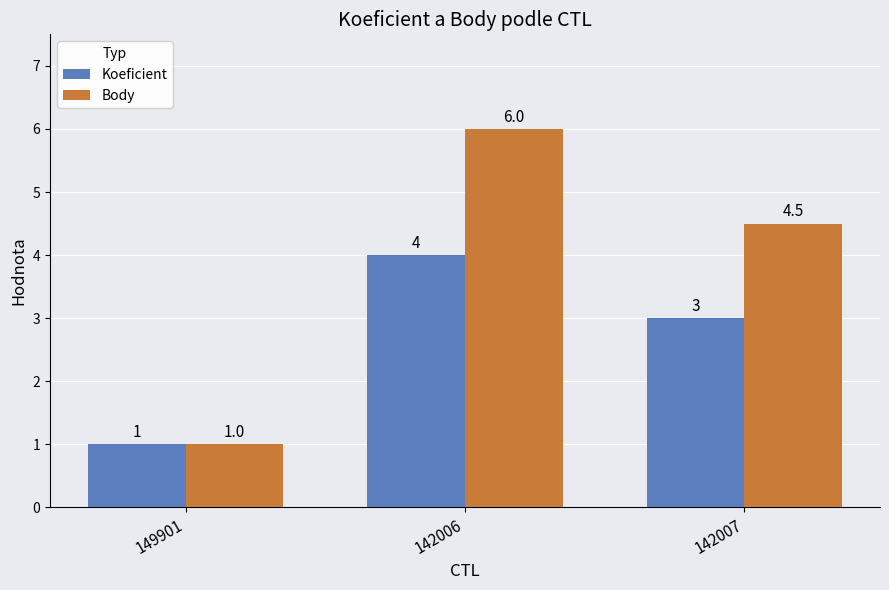

Rank the series by their average value, from highest to lowest.

Body, Koeficient